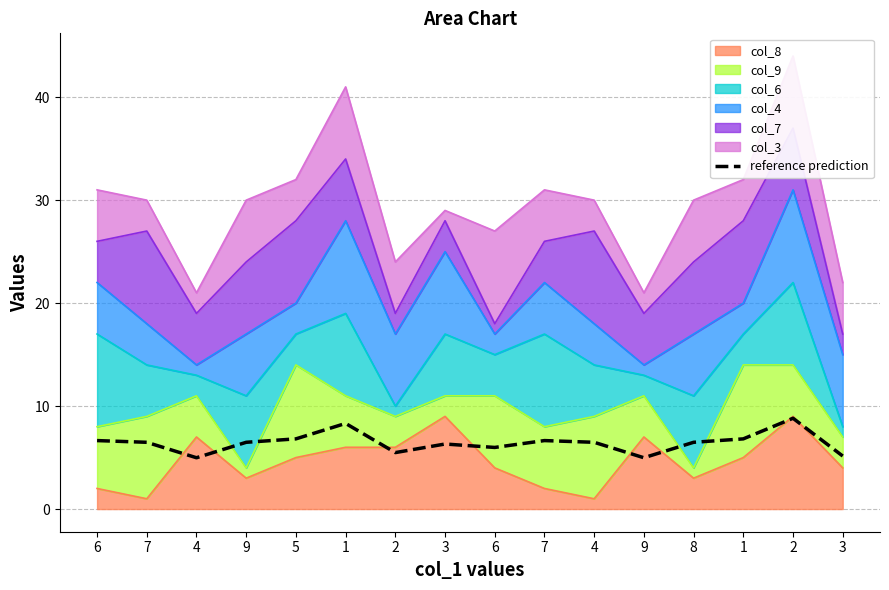

What is the label of the 16th point from the left?

3